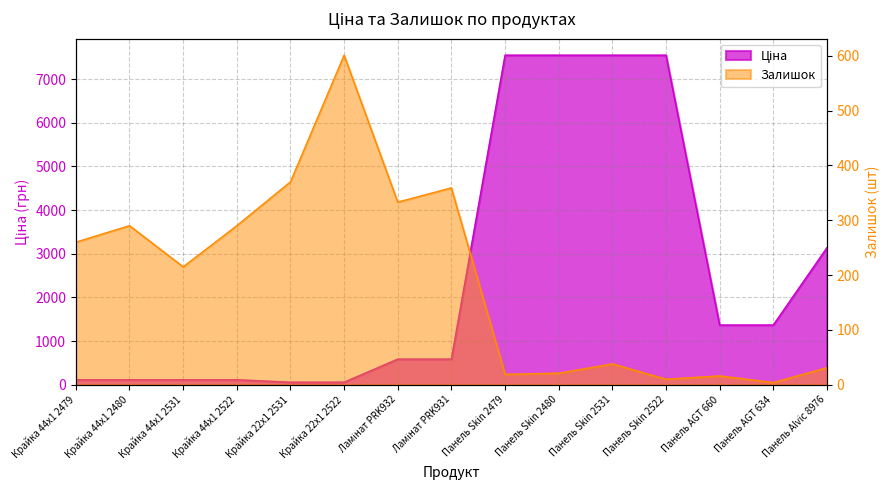

What is the spread (max minus min) of values at Крайка 44x1 2522?

176.7